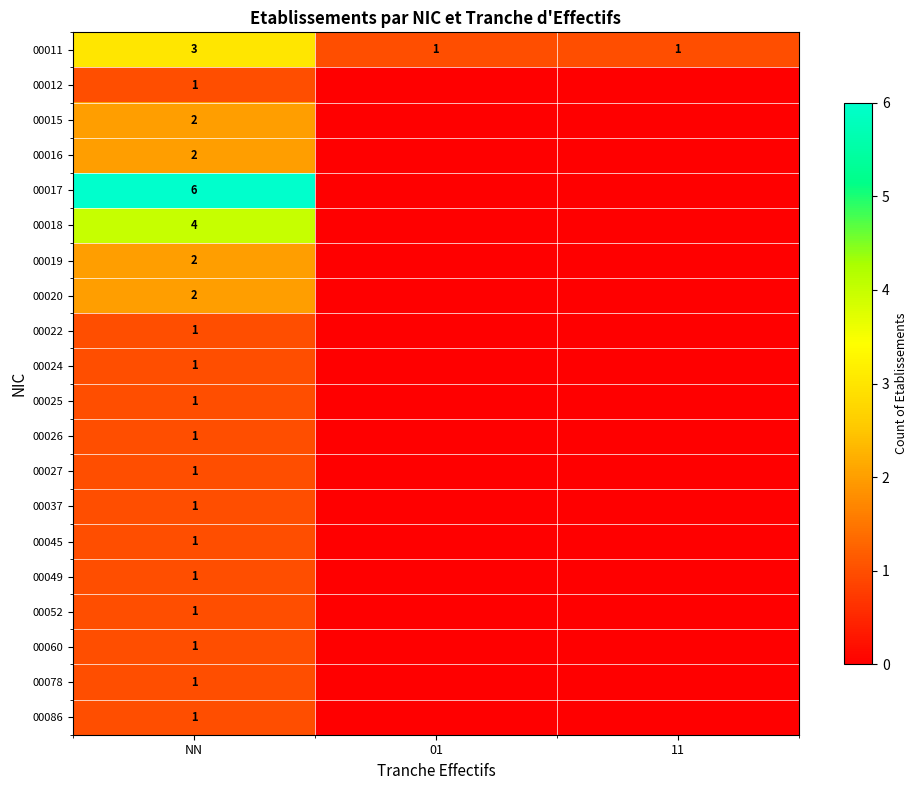

What is the total value across all series at NN?

34